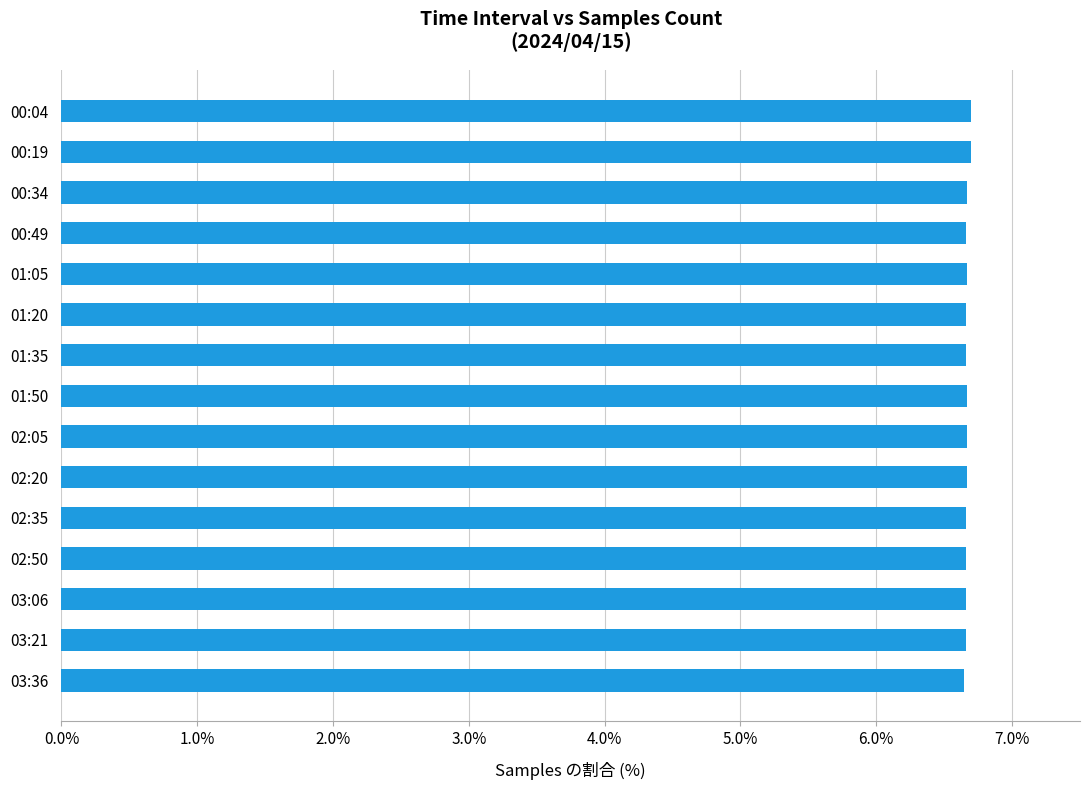

What is the greatest value displayed?

6.7